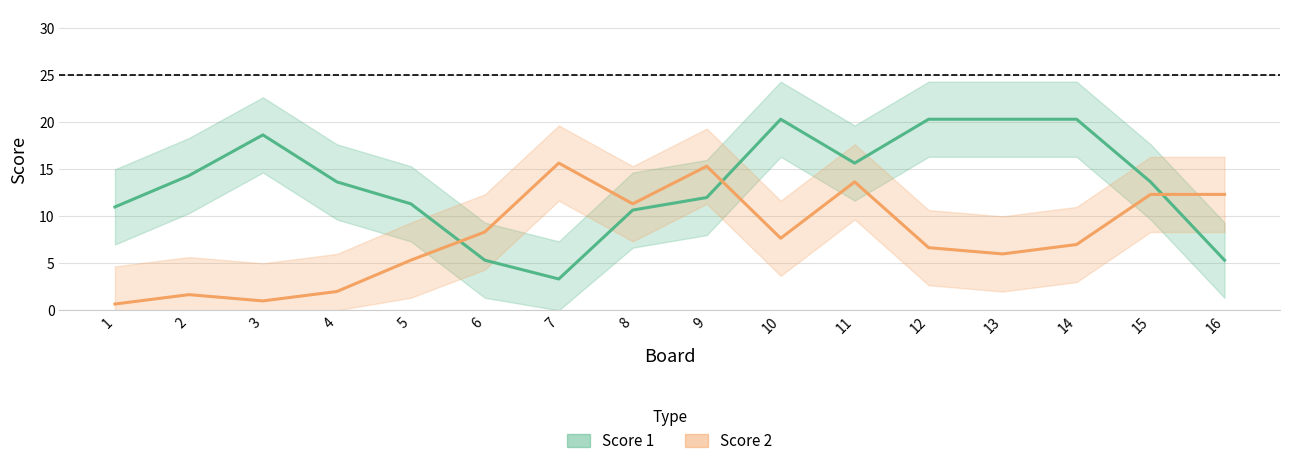

What is the difference between the highest and lowest values at 1?

10.3